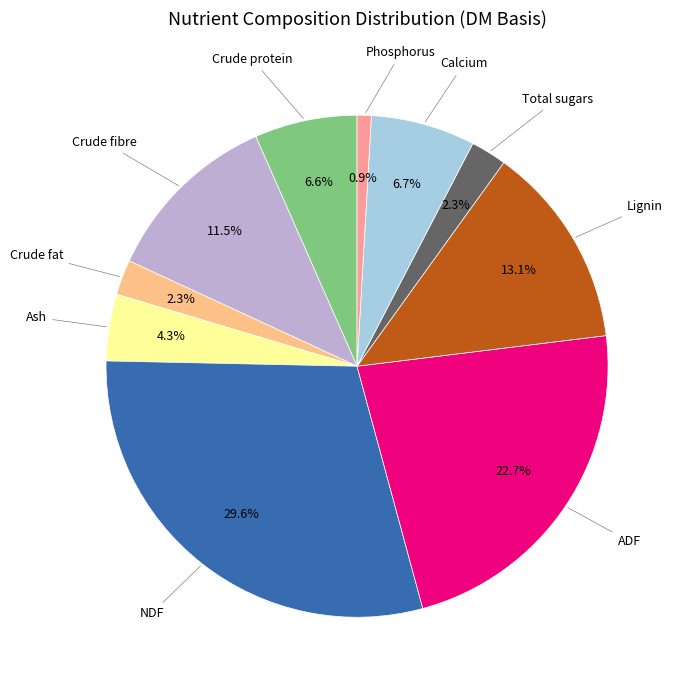

Is there any slice that represents more than half of the pie?

No